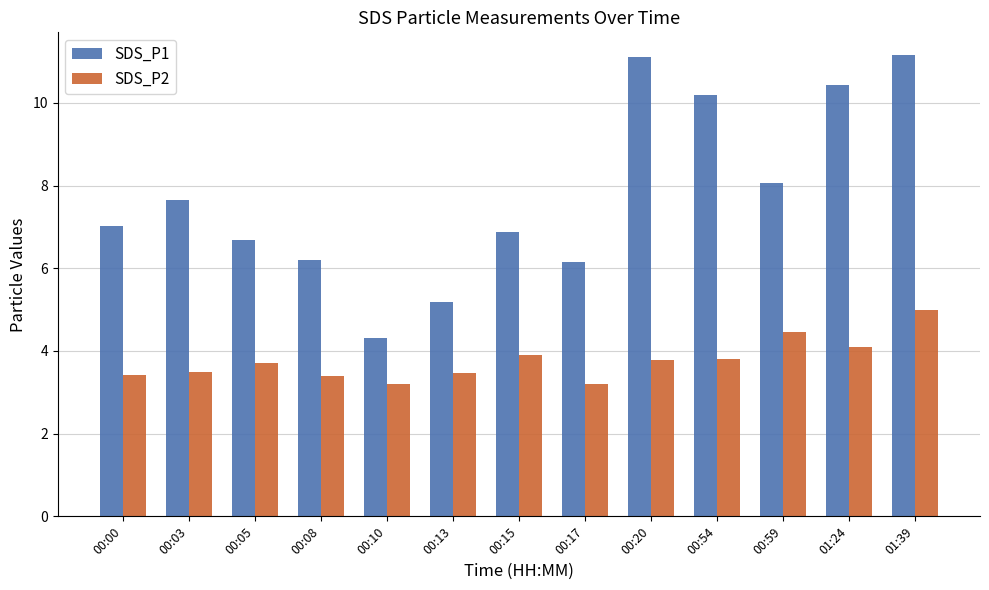

Is the value of SDS_P1 at 00:08 greater than the value of SDS_P2 at 00:54?

Yes